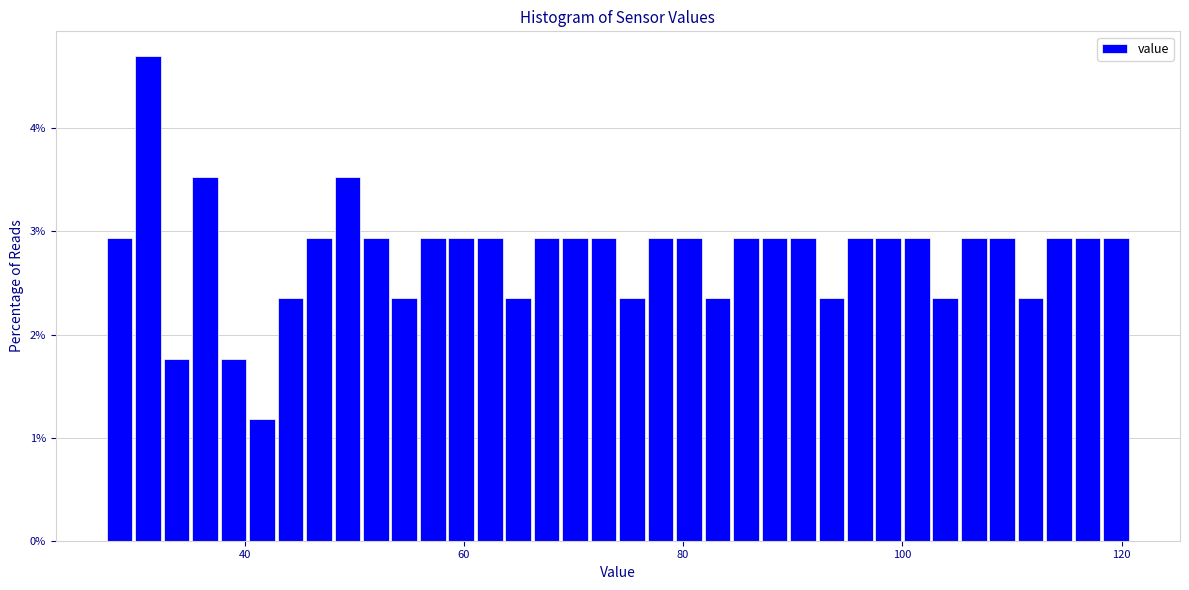

Read against the x-axis, roughly where is the centre of the tallest bar?

32